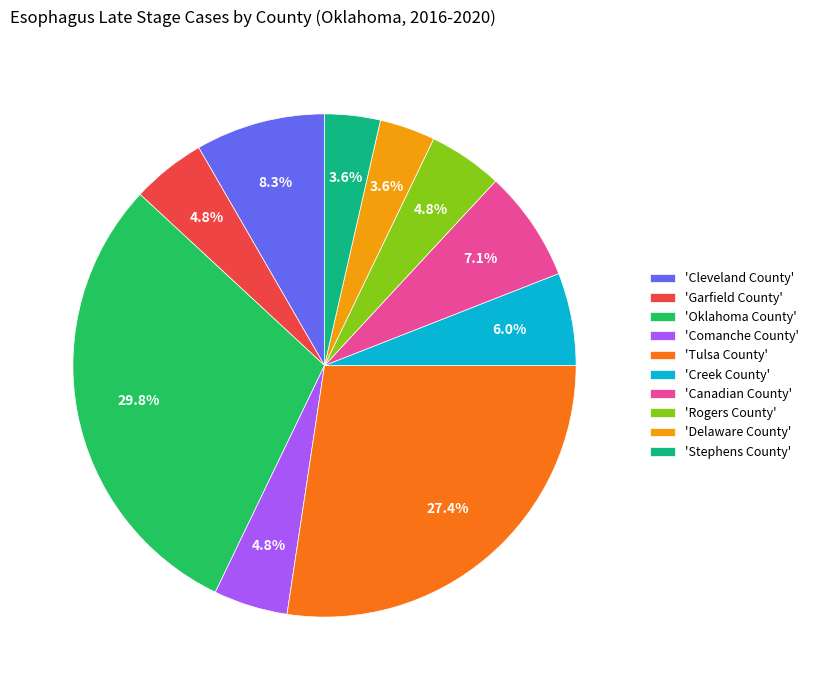

Which slice is the largest?

'Oklahoma County'